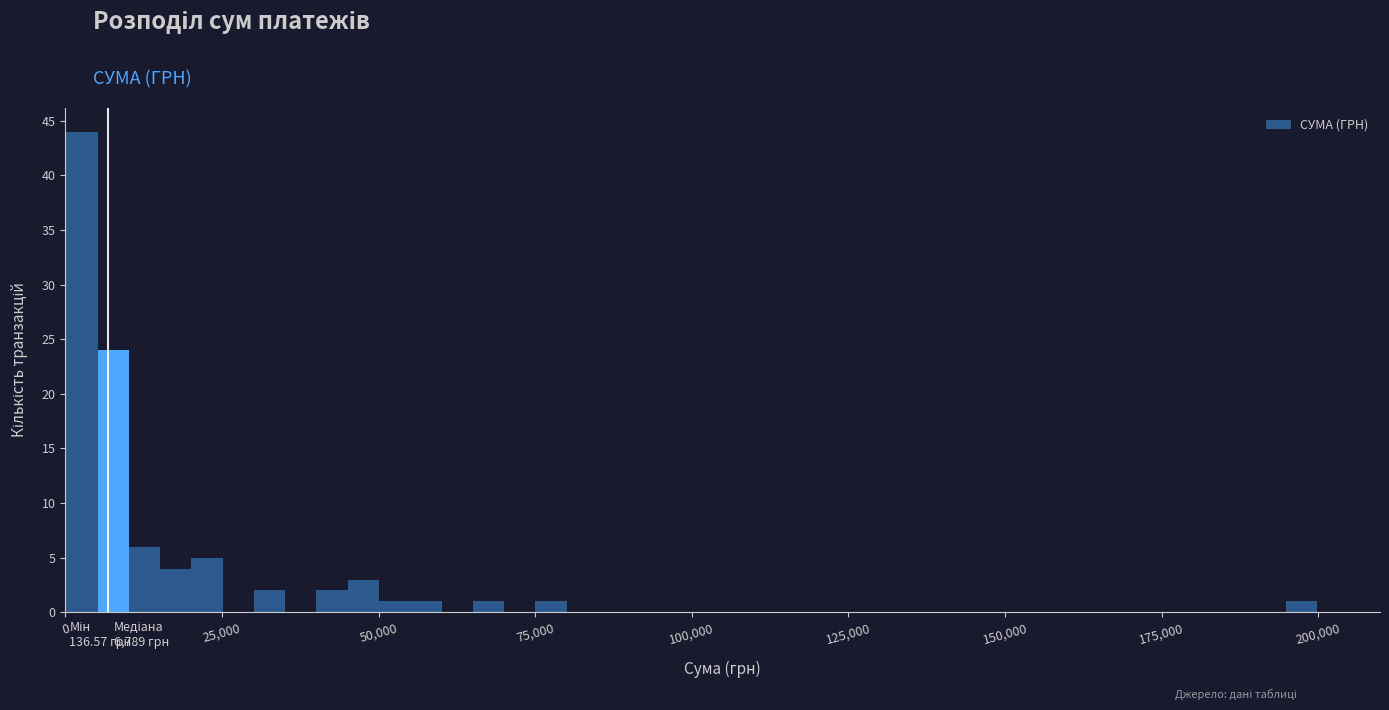

Around what value on the x-axis is the tallest bar? Give the approximate position of its centre, as read against the axis.

5000